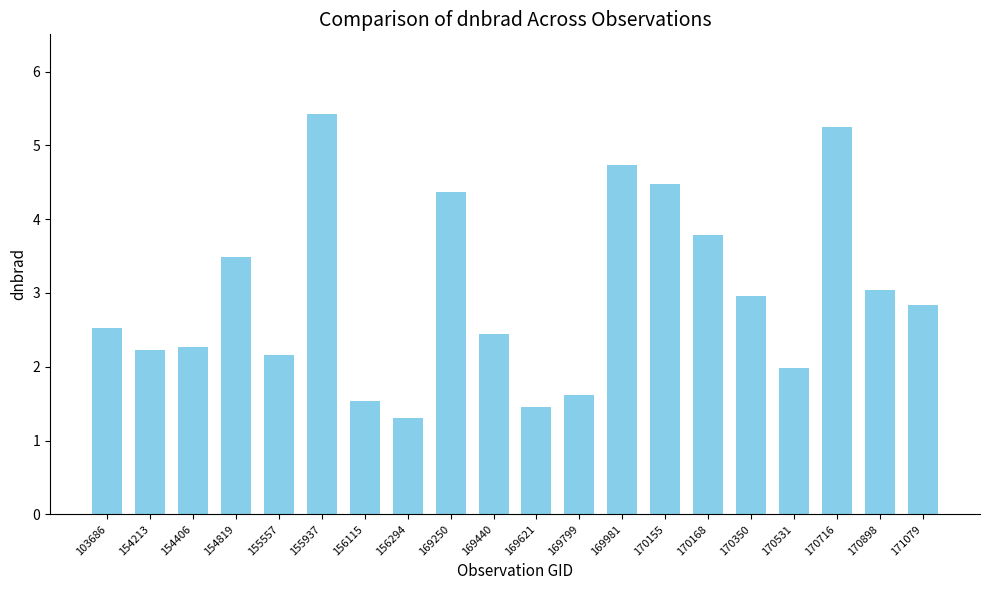

True or false: the data shows 1.3 at 156294.

True